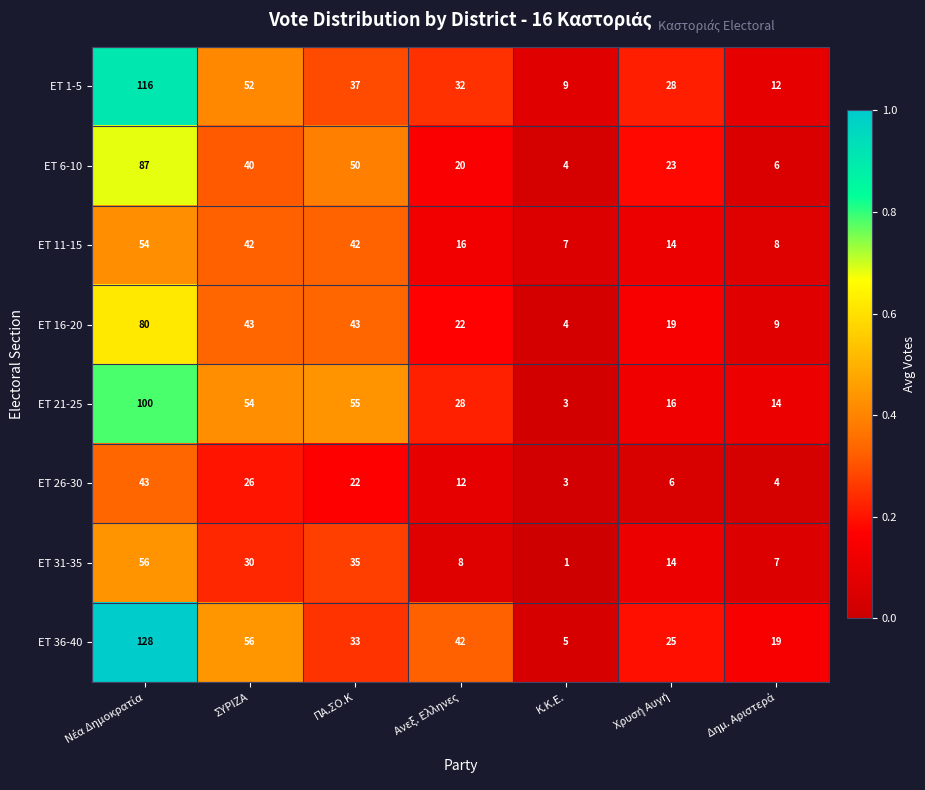

Which series has the widest spread of values?

ΕΤ 36-40